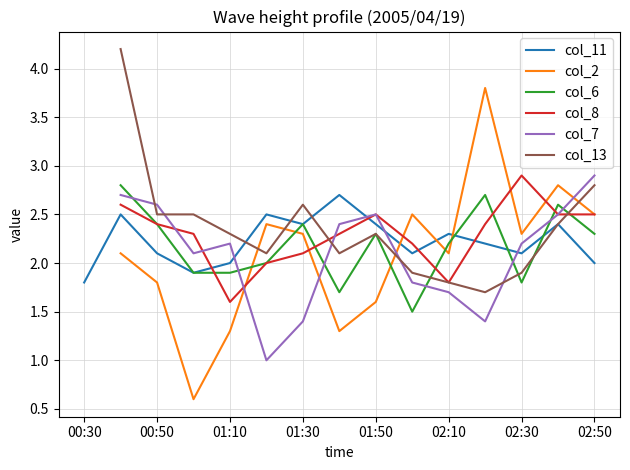

What are all the series names shown in the legend?

col_11, col_2, col_6, col_8, col_7, col_13